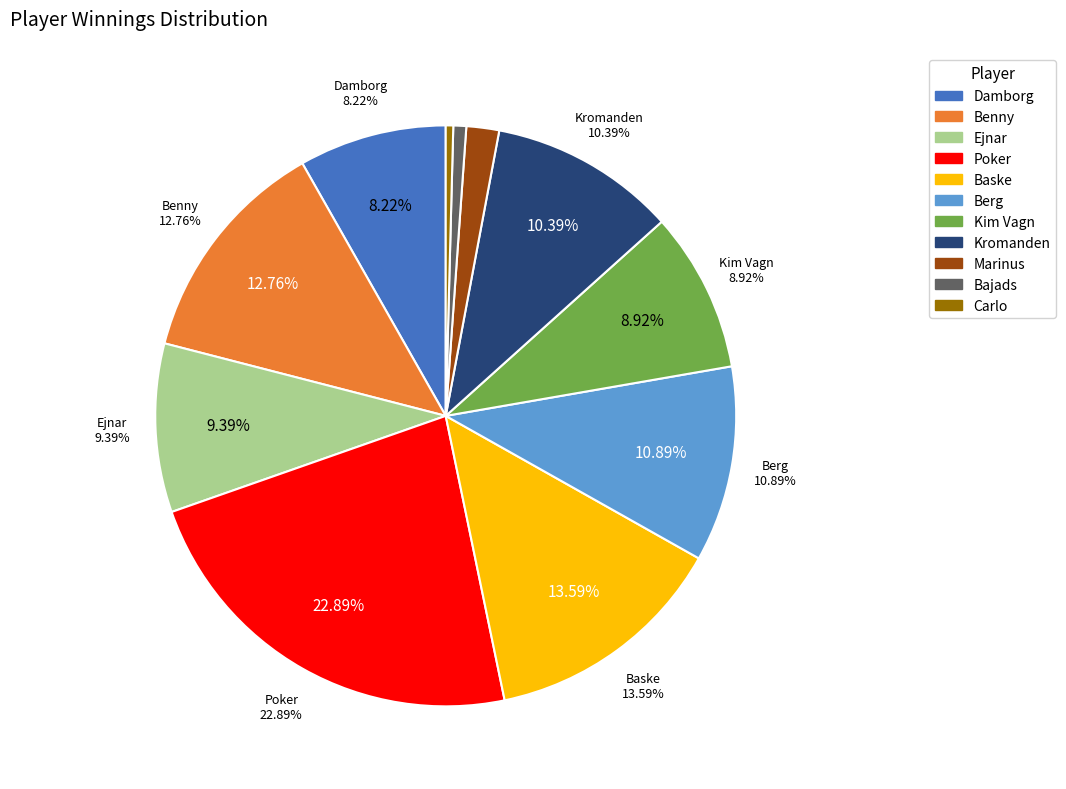

Does Kromanden account for over 50% of the chart?

No